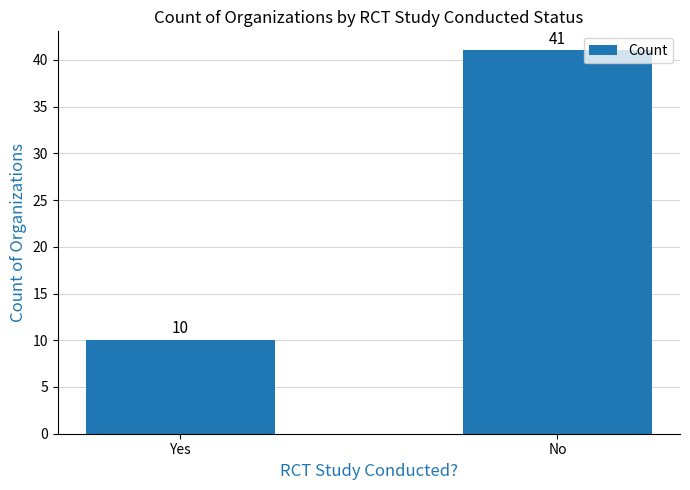

What is the label of the 1st bar from the left?

Yes